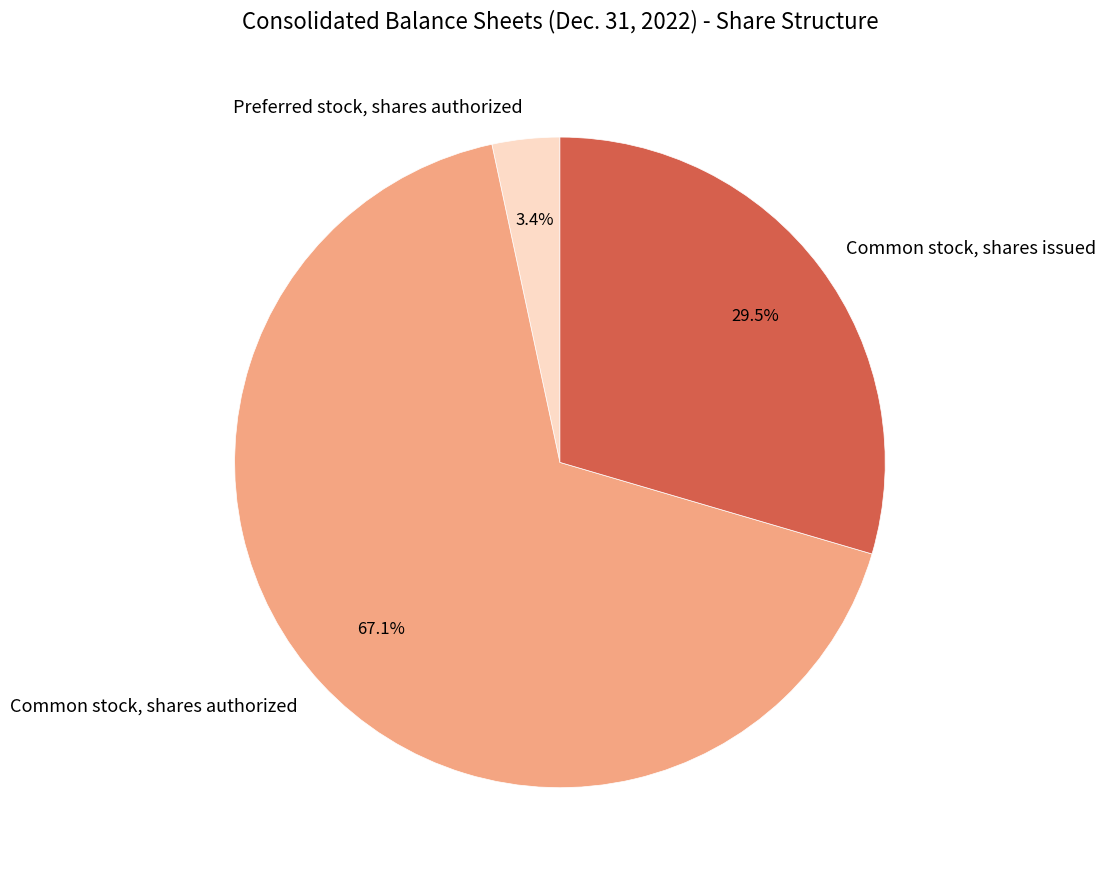

Between Common stock, shares issued and Preferred stock, shares authorized, which is larger?

Common stock, shares issued